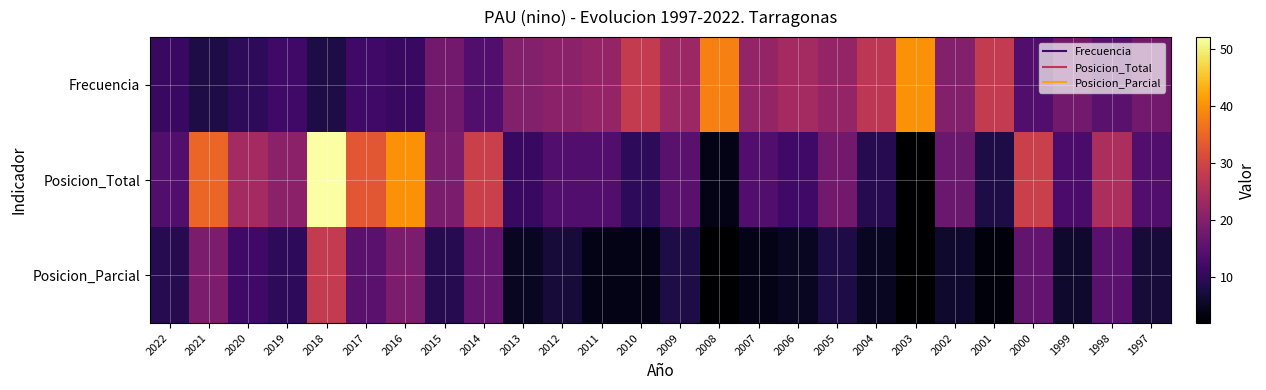

Between 2021 and 2014, which is larger?

2014